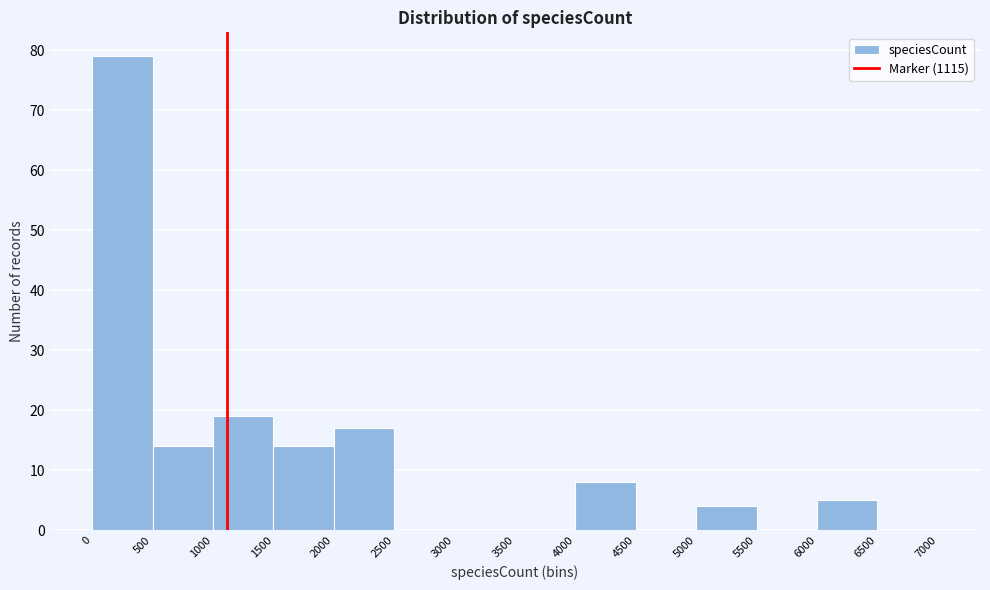

Reading left to right, transcribe this chart: for each bar, give the range it covers on the x-axis and its height. The values are not printed on the chart, so give them approximately, as read against the axis.

0 to 500: 79
500 to 1000: 14
1000 to 1500: 19
1500 to 2000: 14
2000 to 2500: 17
2500 to 3000: 0
3000 to 3500: 0
3500 to 4000: 0
4000 to 4500: 8
4500 to 5000: 0
5000 to 5500: 4
5500 to 6000: 0
6000 to 6500: 5
6500 to 7000: 0